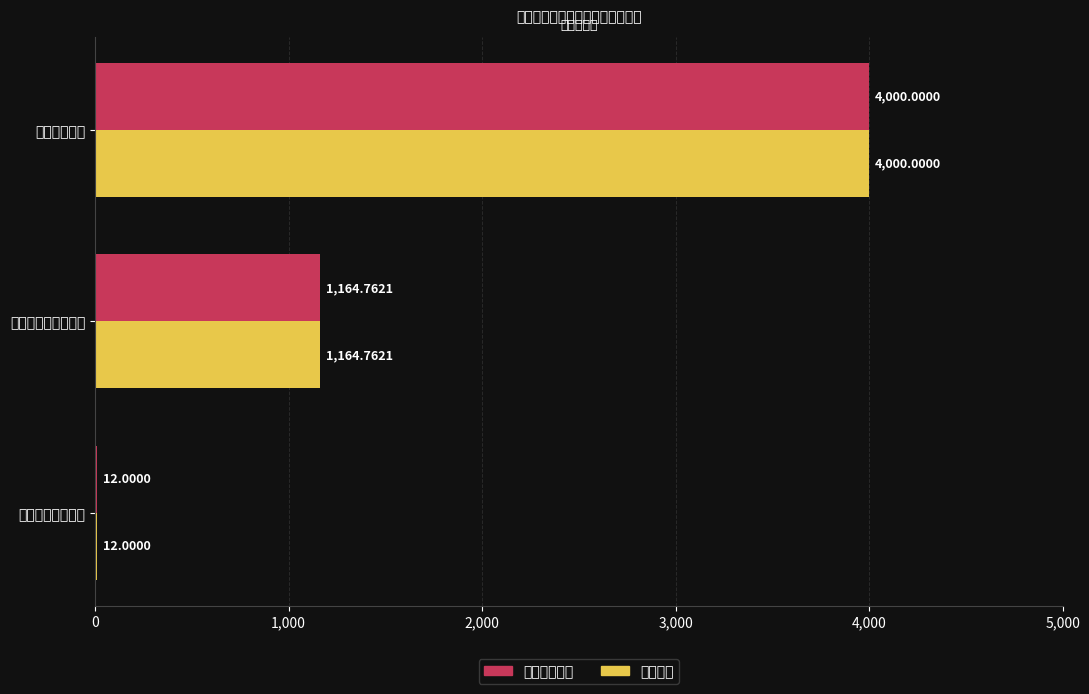

How many groups of bars are there?

3